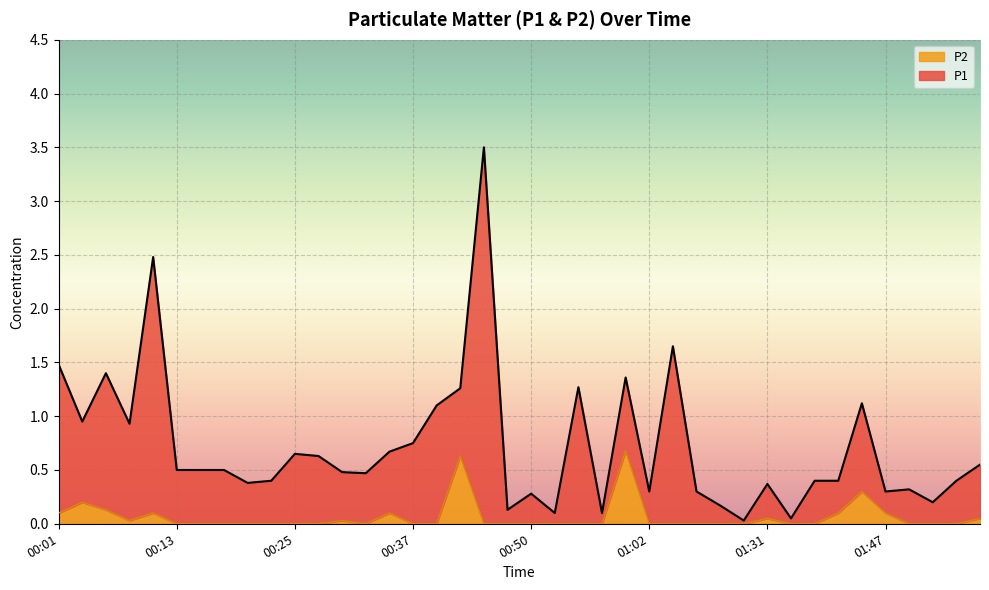

True or false: the data shows 0.4 at 01:00.

False